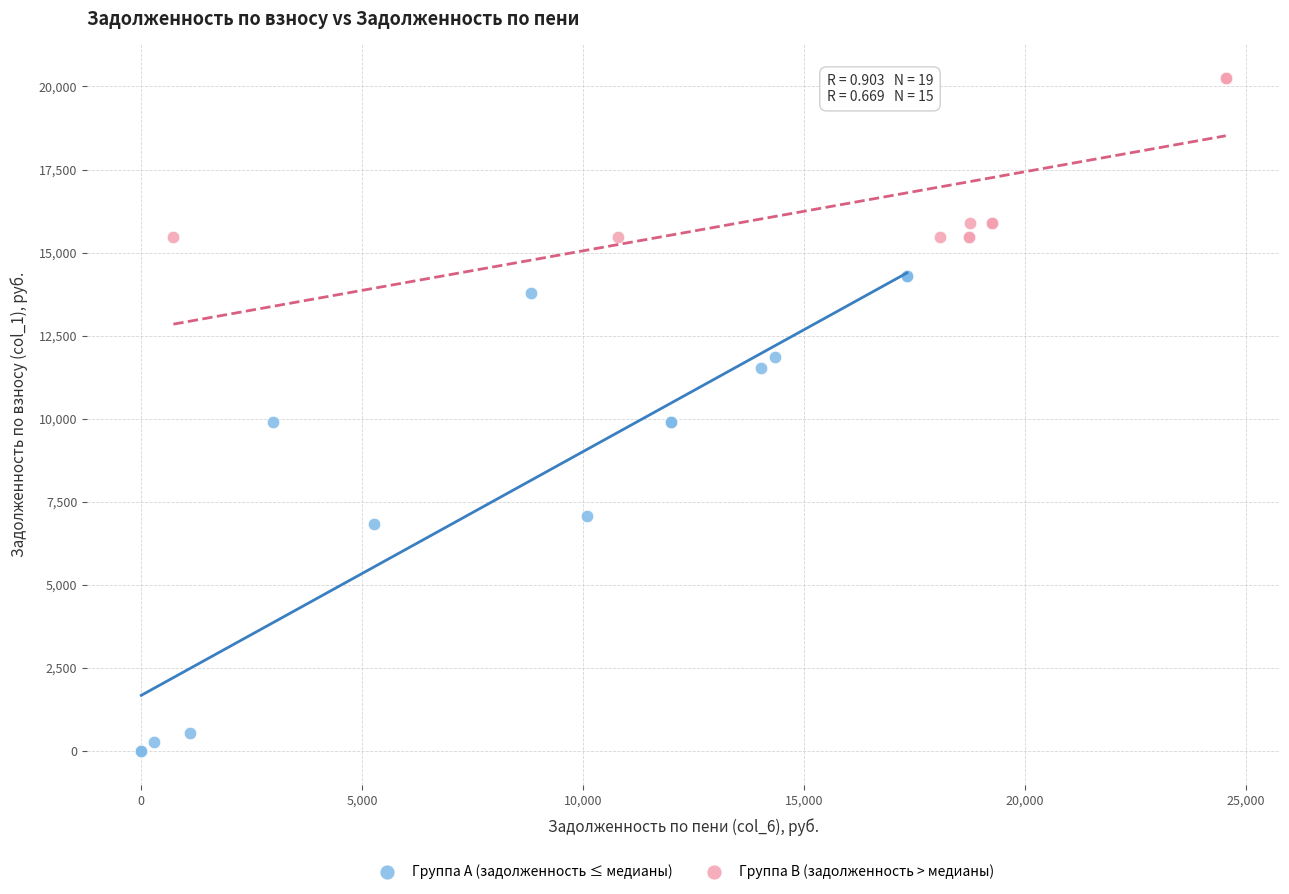

Which series has the widest spread of Y values?

Группа A (задолженность ≤ медианы)